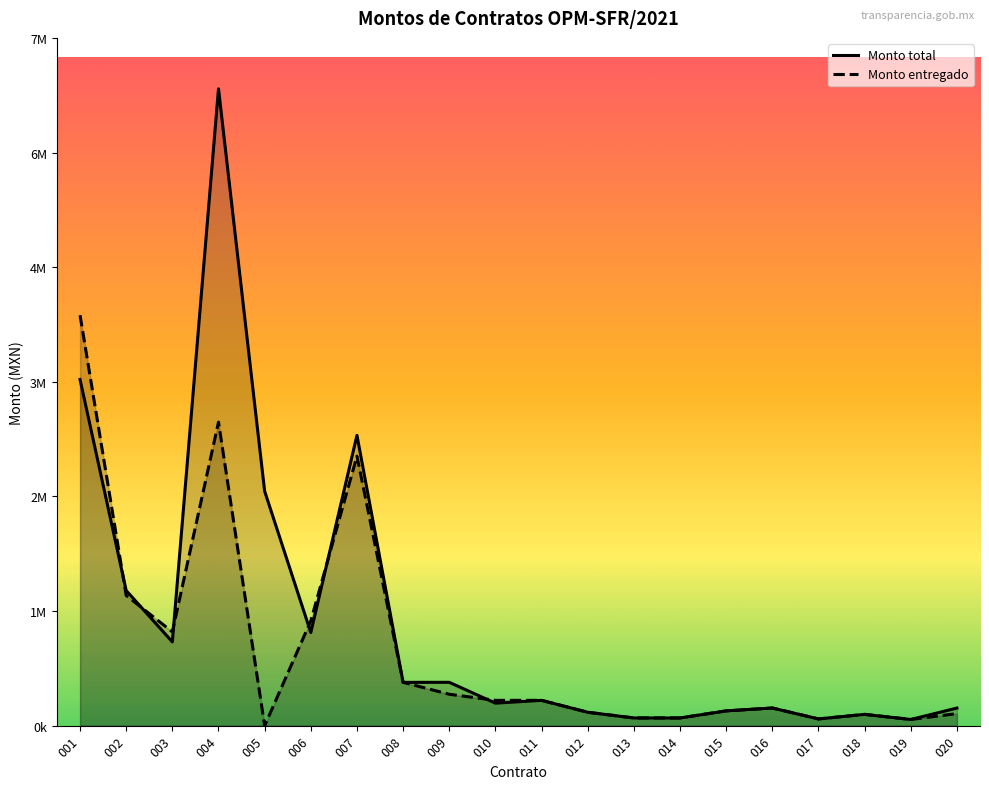

How many series are shown in this chart?

2